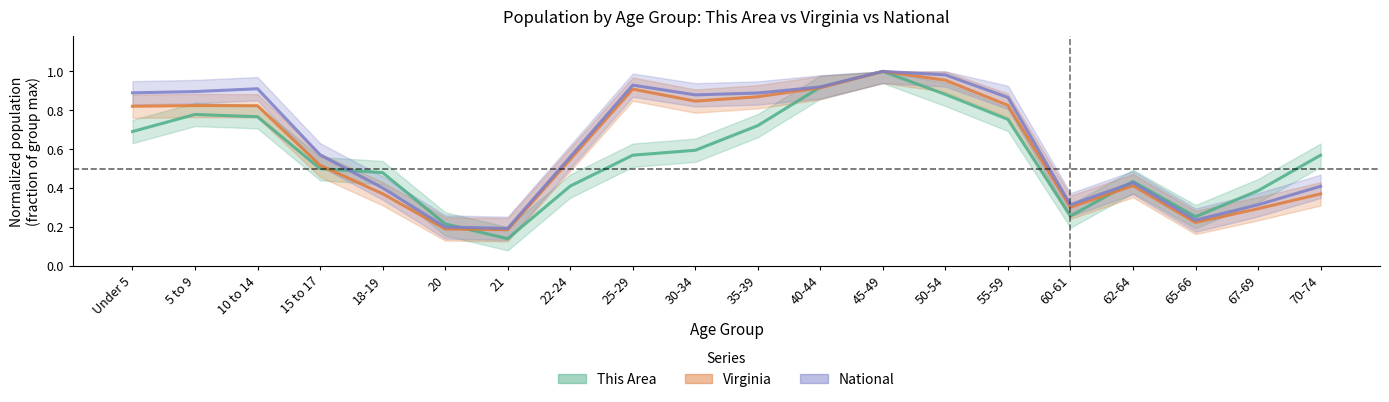

Rank the series by their maximum value, from highest to lowest.

This Area, Virginia, National